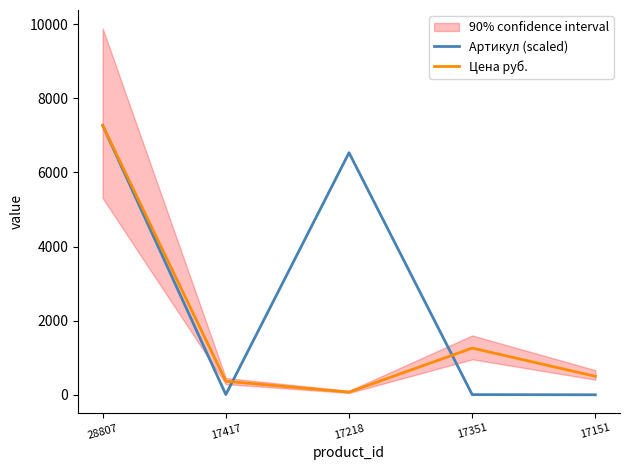

What is the highest value of the Цена руб. series?

7269.0